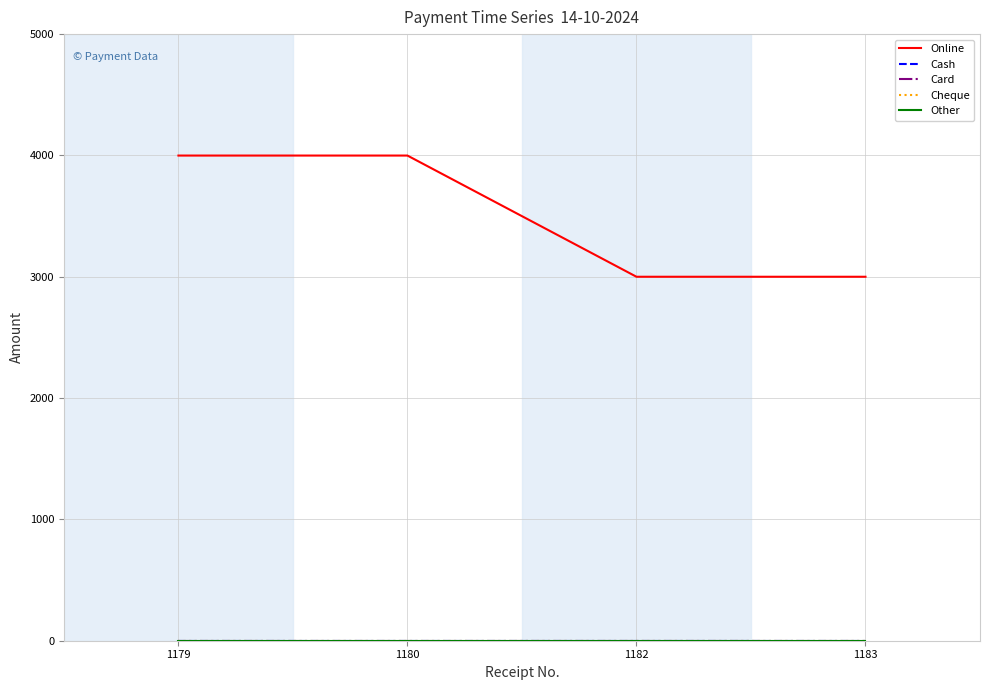

List the series in order of their peak value, lowest first.

Cash, Card, Cheque, Other, Online